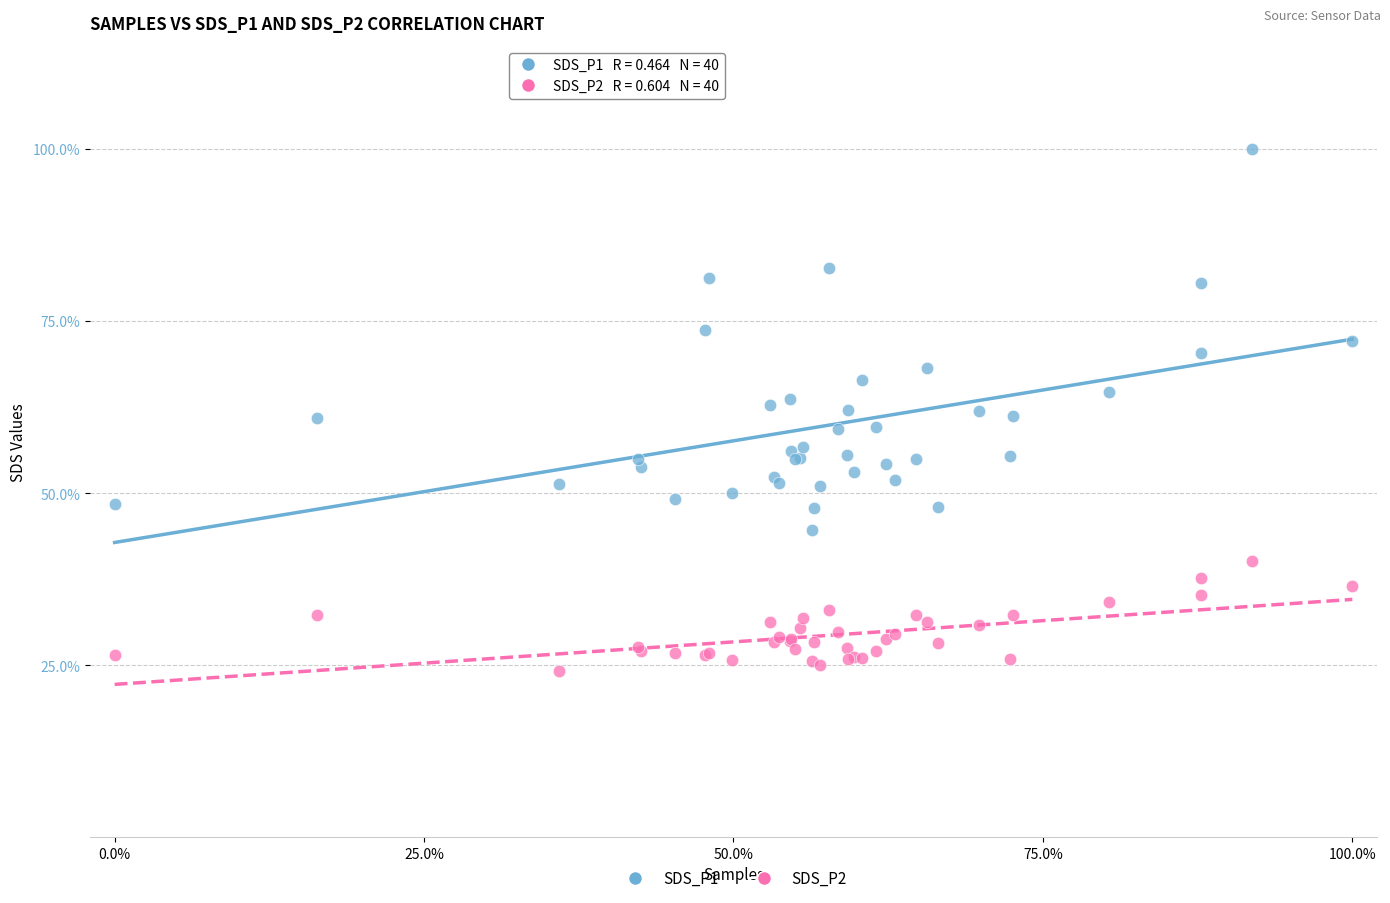

What are all the series names shown in the legend?

SDS_P1, SDS_P2